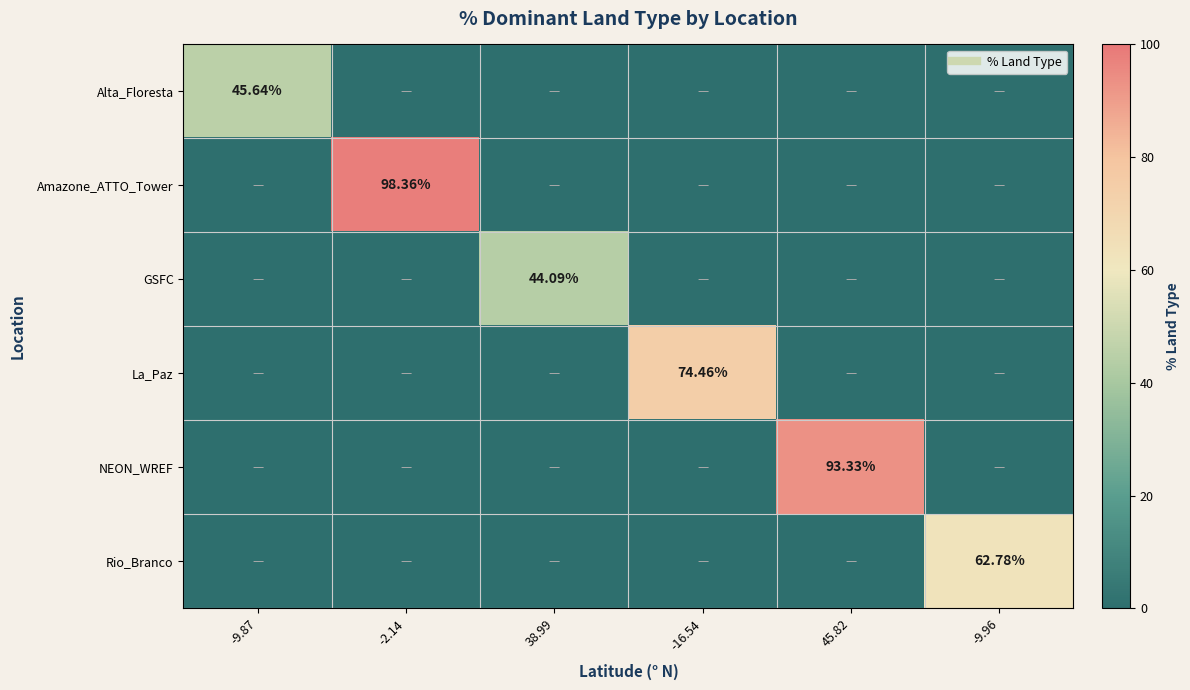

Where is Amazone_ATTO_Tower nearest to the value 49?

-9.87